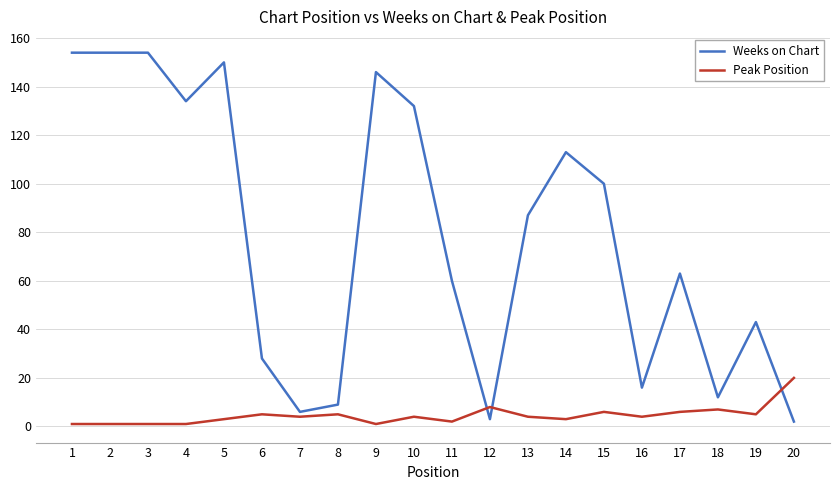

Does the chart have visible grid lines?

Yes